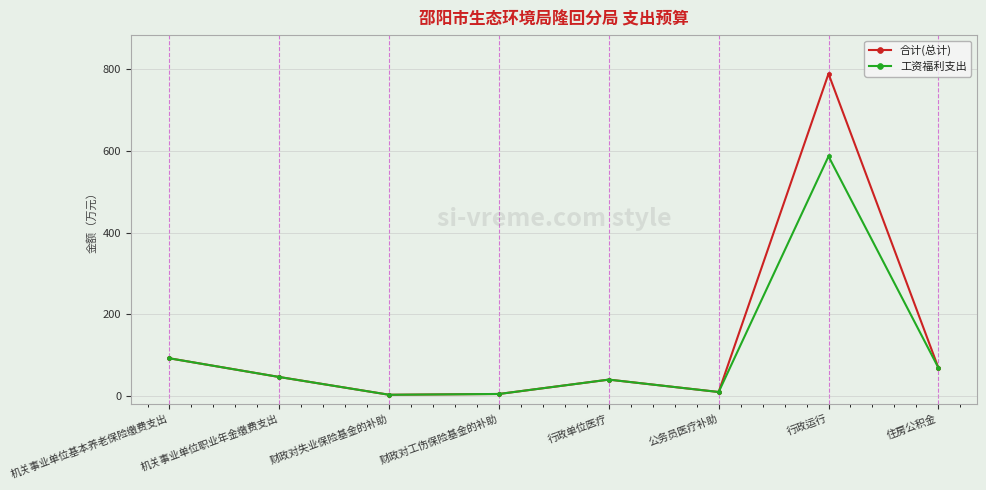

True or false: 合计(总计) has a value of 2.3 at 财政对失业保险基金的补助.

True